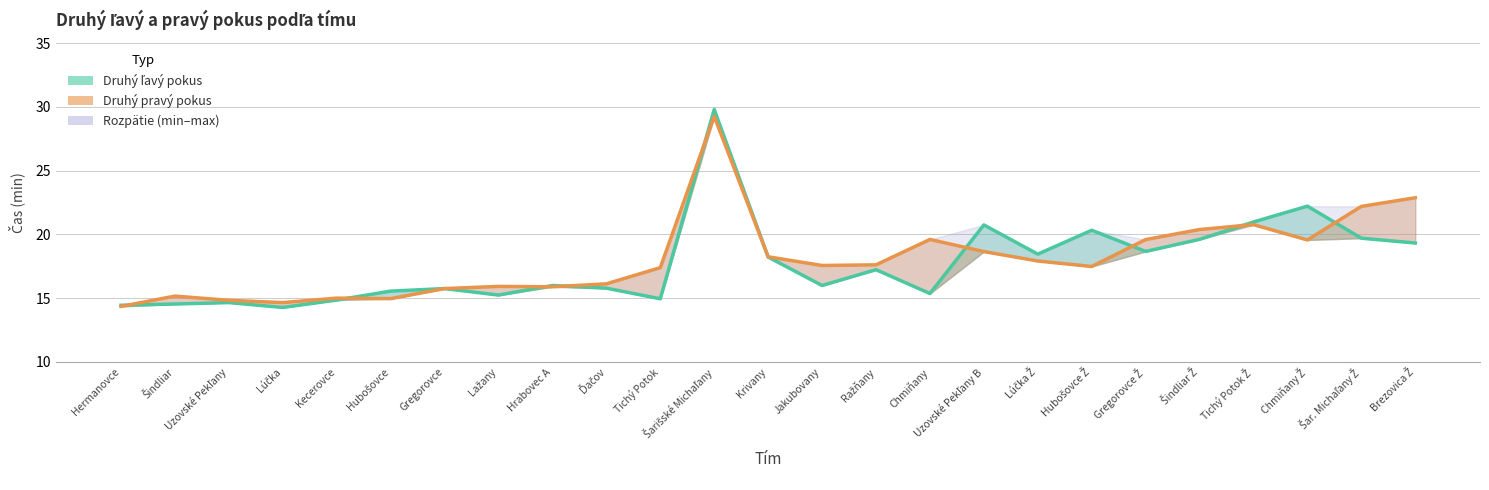

What is the total value across all series at Krivany?

36.5